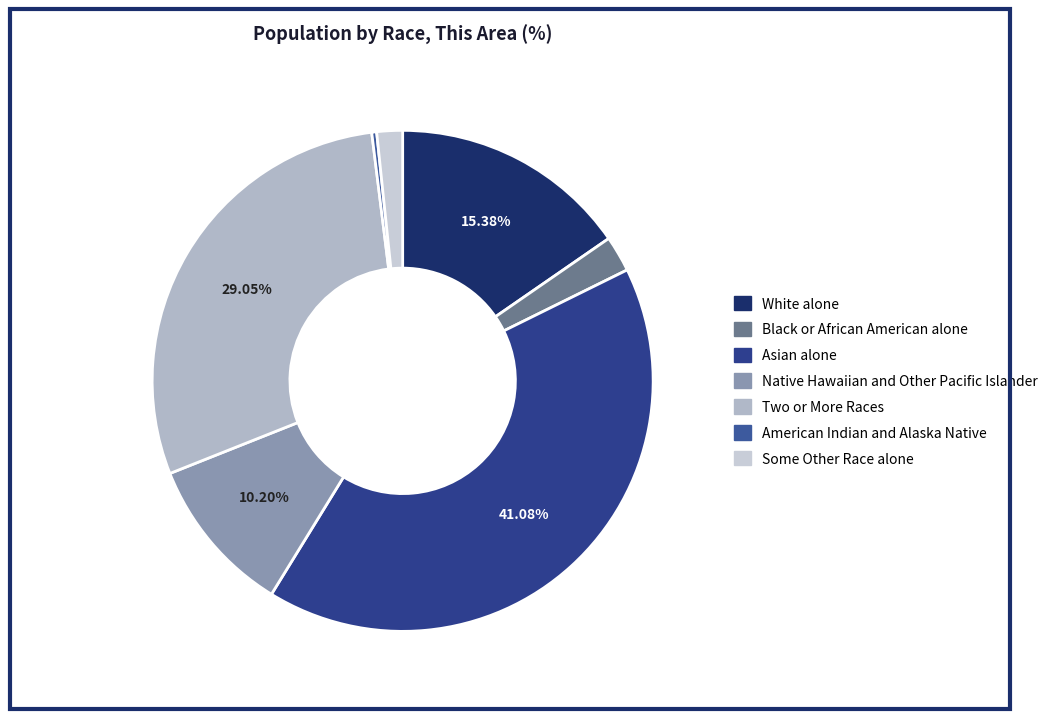

How many slices are in this pie chart?

7